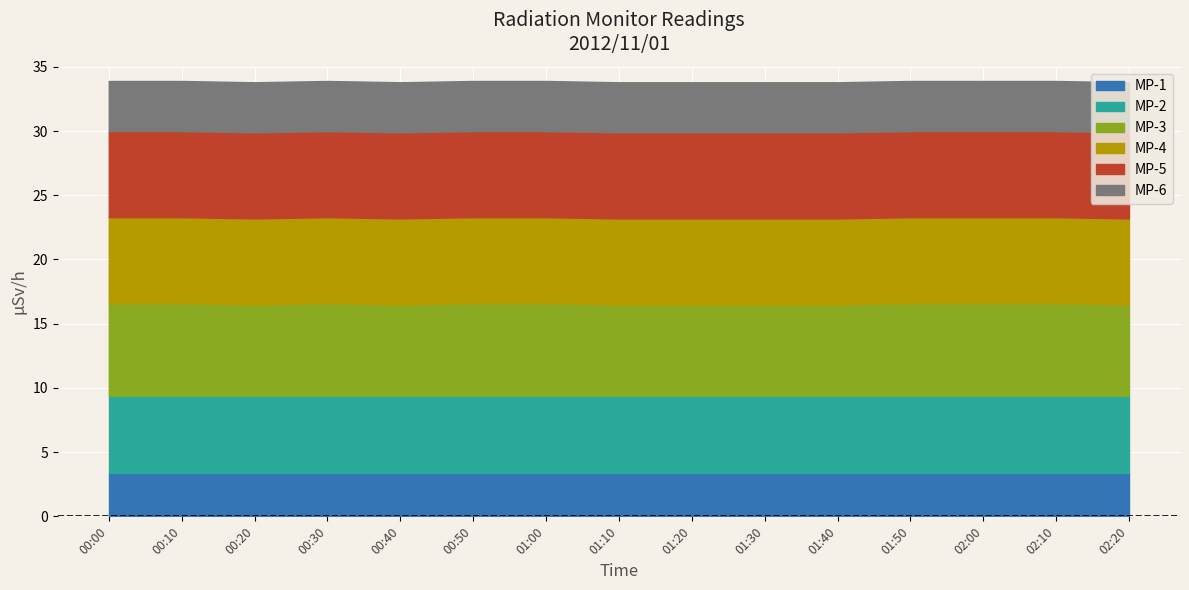

True or false: MP-5 and MP-2 cross at least once.

False